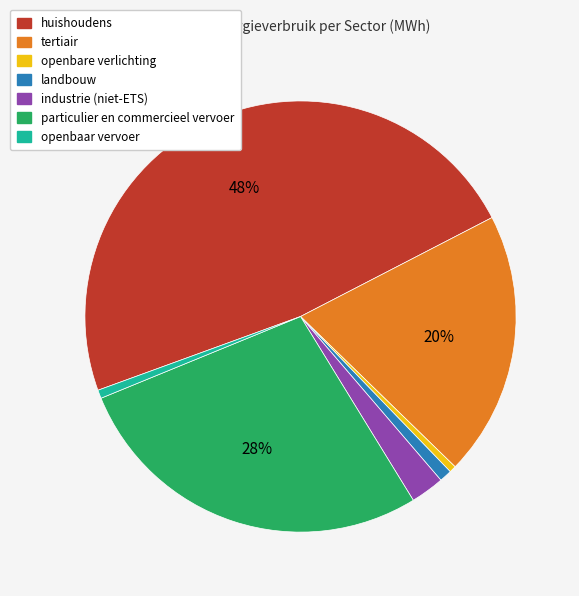

Between industrie (niet-ETS) and openbaar vervoer, which is larger?

industrie (niet-ETS)